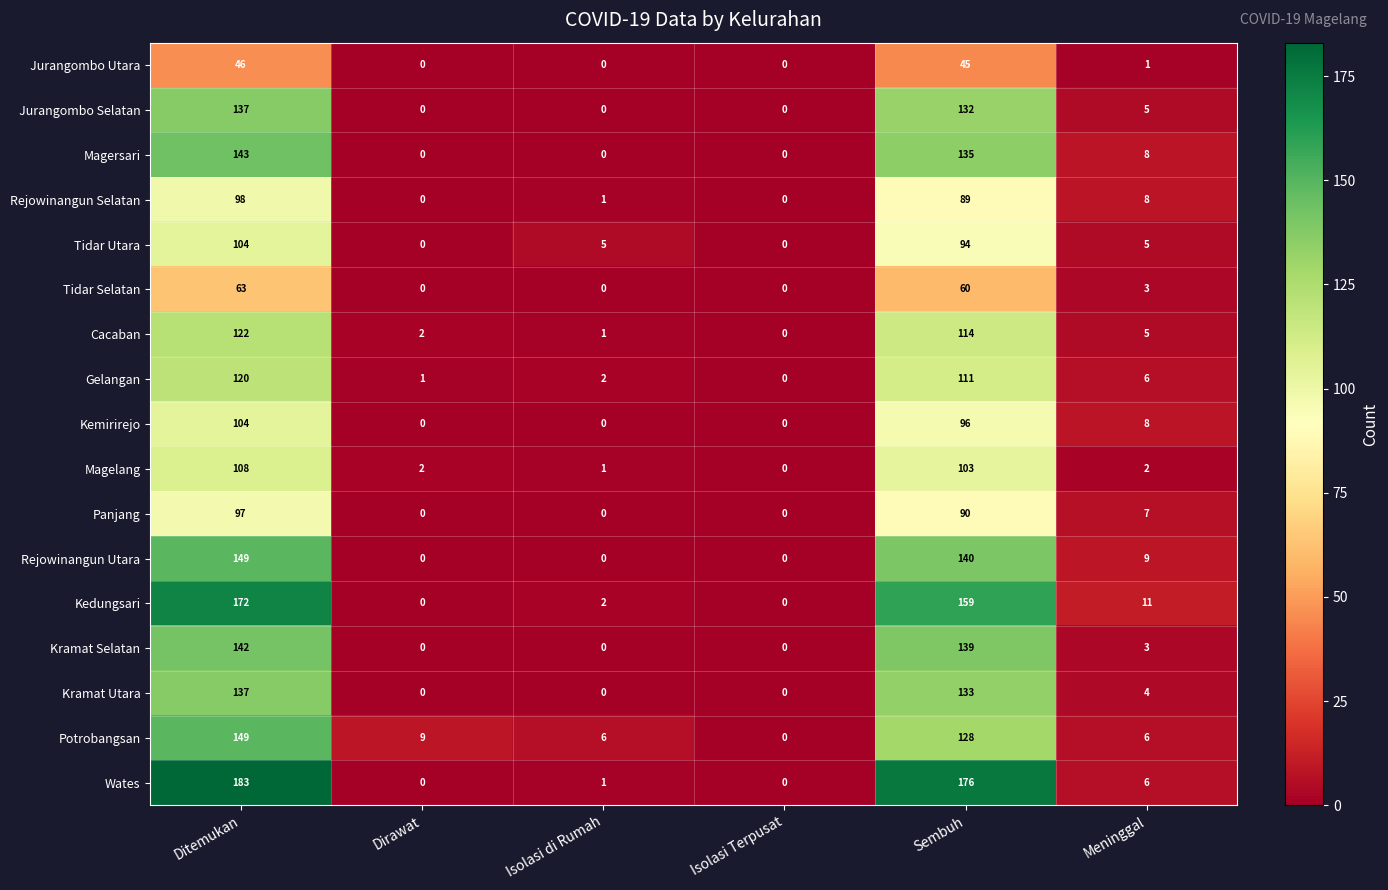

What is the difference between the maximum and minimum values in the Magelang series?

108